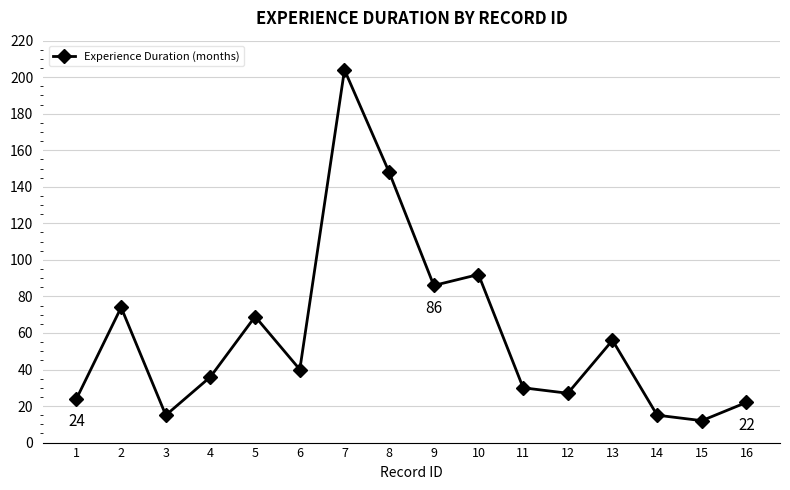

What is the sum of all values?

950